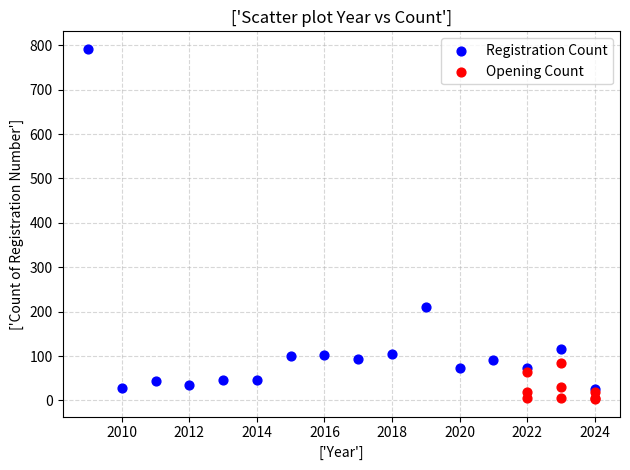

Which series has the widest spread of Y values?

Registration Count